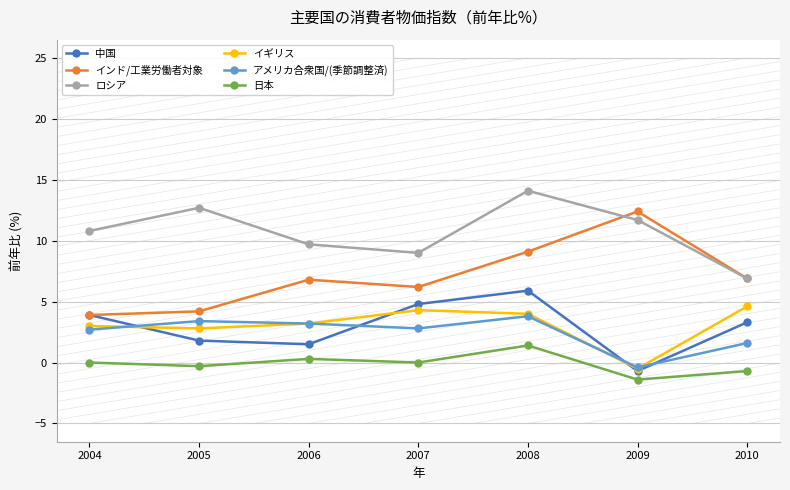

What is the value of the インド/工業労働者対象 point at the 1st from the left?

3.9